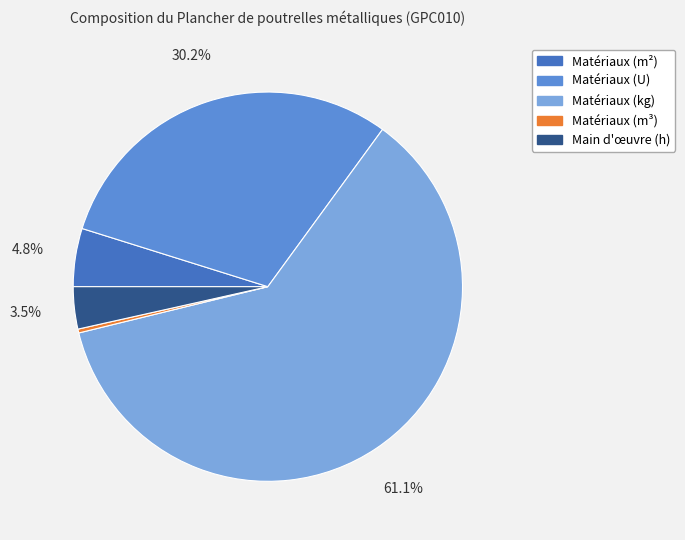

Does any single category account for the majority?

Yes